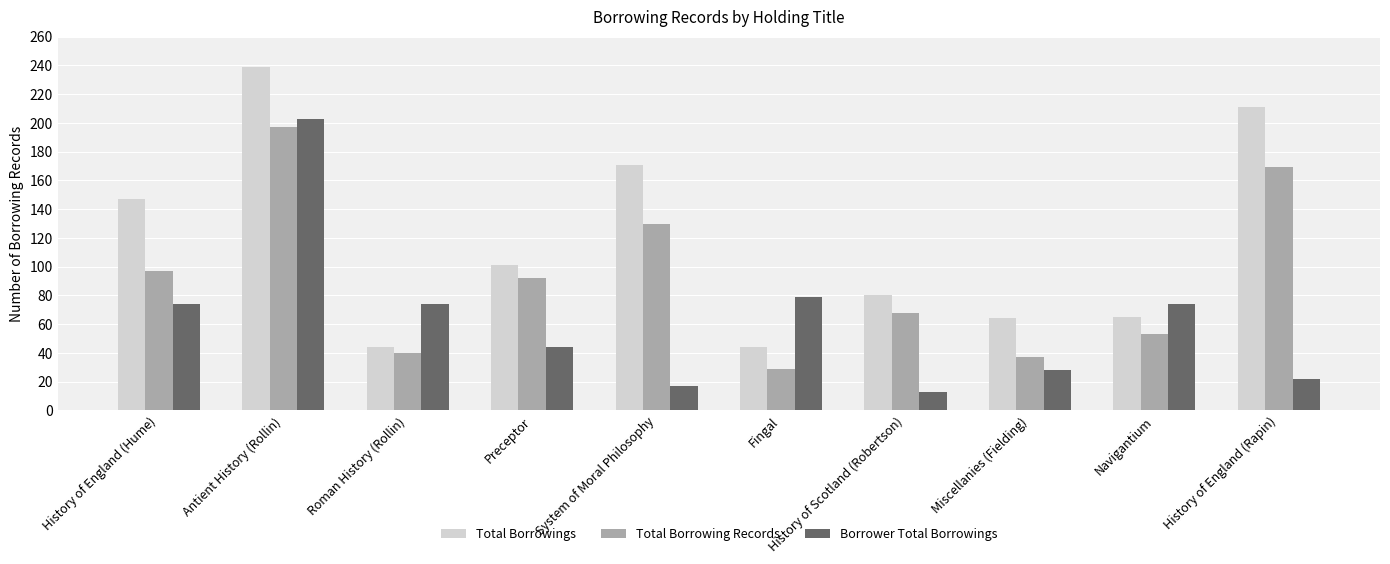

Which category has the highest value in the Borrower Total Borrowings series?

Antient History (Rollin)